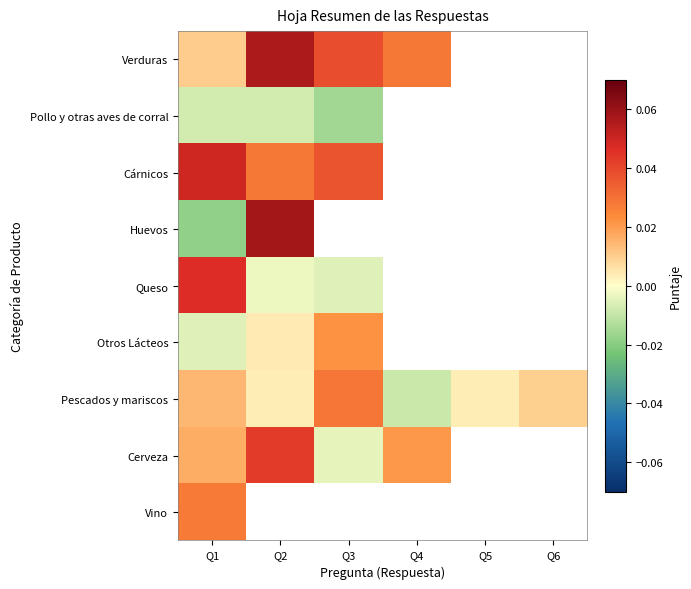

Between Q3 and Q5, which series saw the biggest shift?

Pescados y mariscos